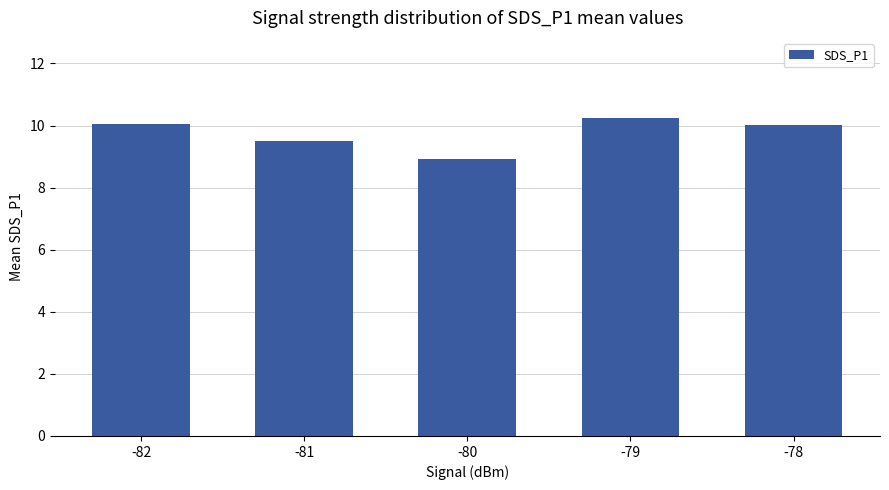

Reading left to right, extract all data points from this chart.

10.0	9.5	8.9	10.3	10.0